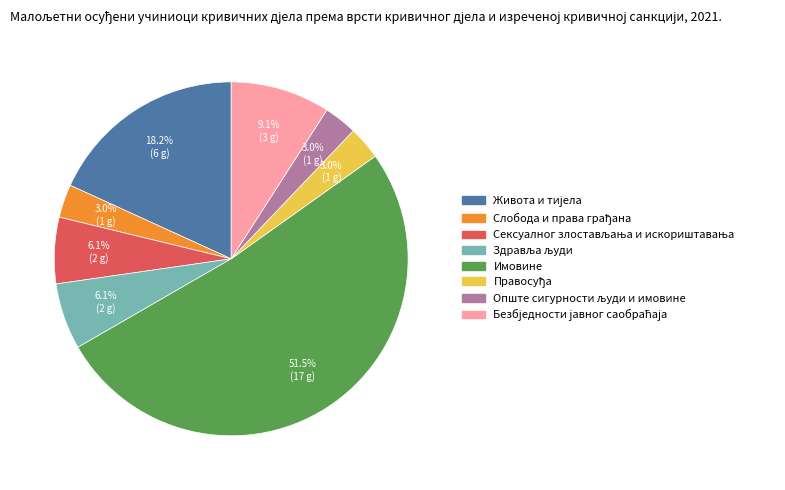

Which category has the biggest portion of the pie?

Имовине